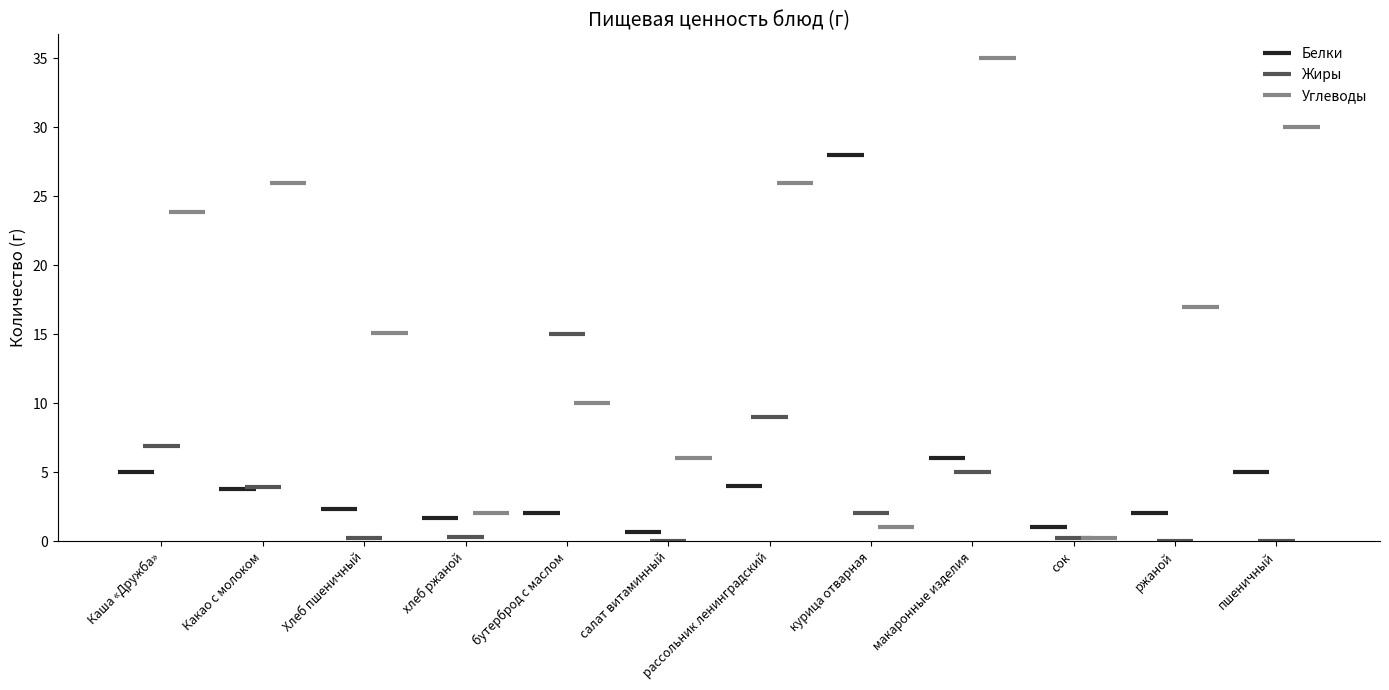

What are all the series names shown in the legend?

Белки, Жиры, Углеводы